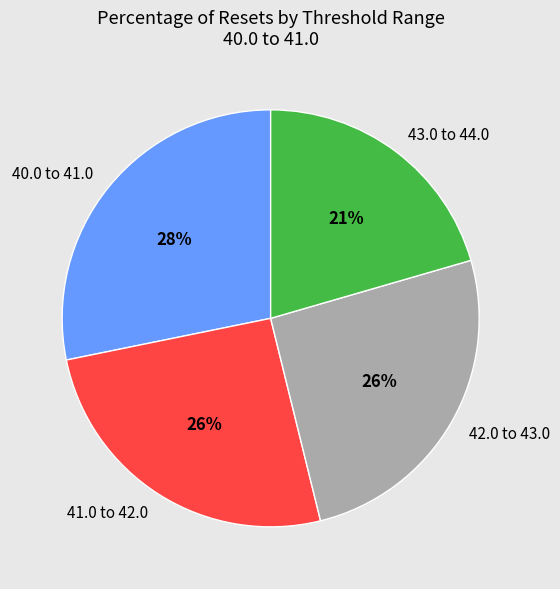

Is the sum of 42.0 to 43.0 and 40.0 to 41.0 greater than half?

Yes